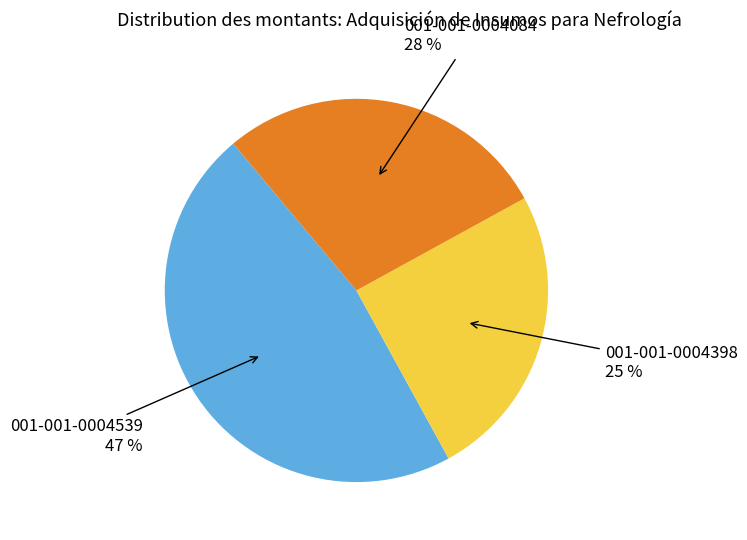

To the nearest percent, what percentage of the pie is 001-001-0004398?

25%